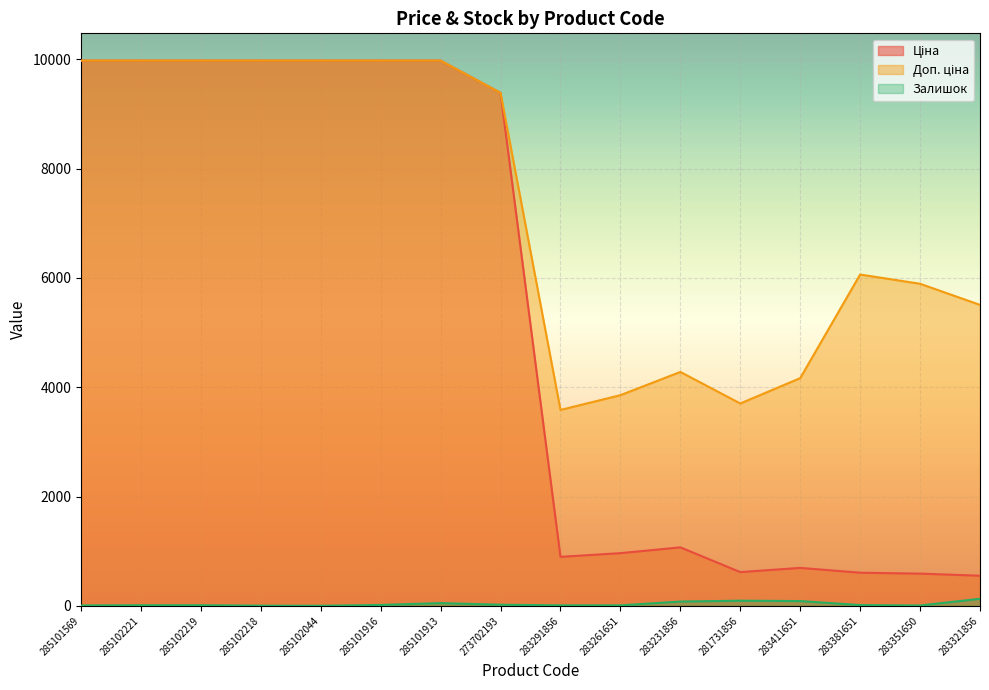

What is the difference between the maximum and second lowest values in the Ціна series?

9385.8